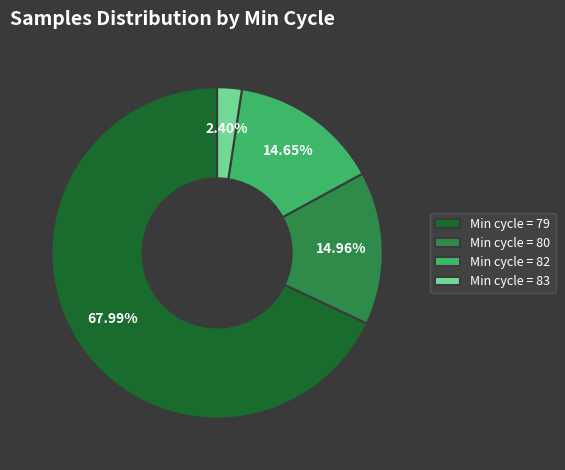

Do Min cycle = 83 and Min cycle = 80 together represent more than half of the pie?

No